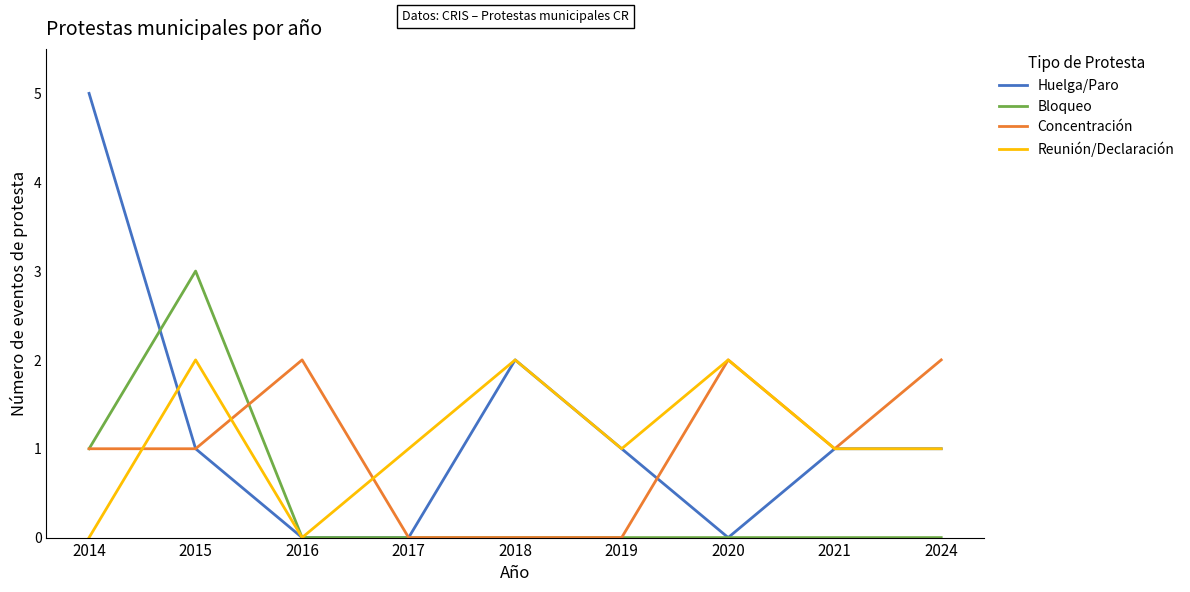

Count the number of data series in this chart.

4